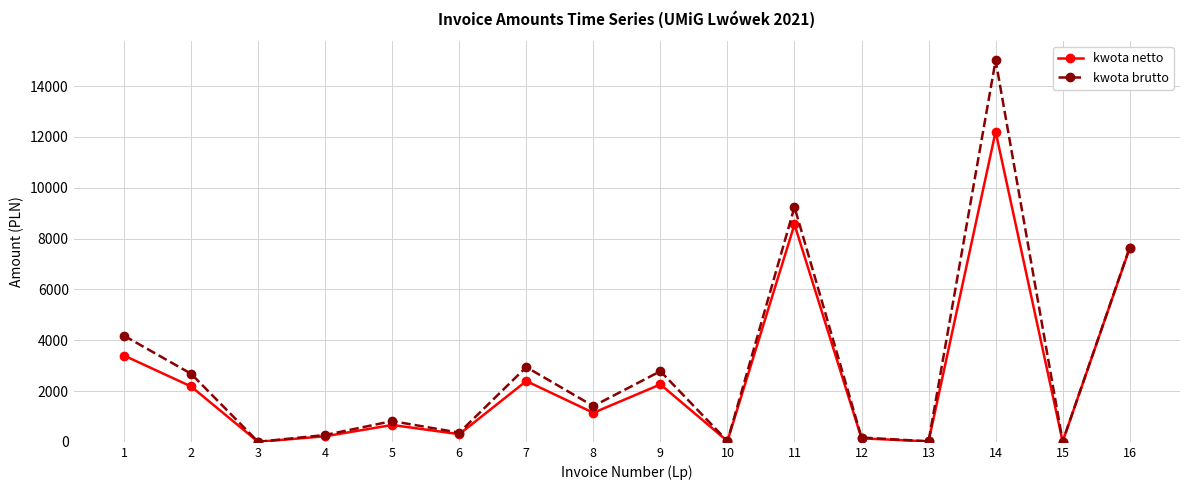

What is the sum of all kwota netto values?

41150.5